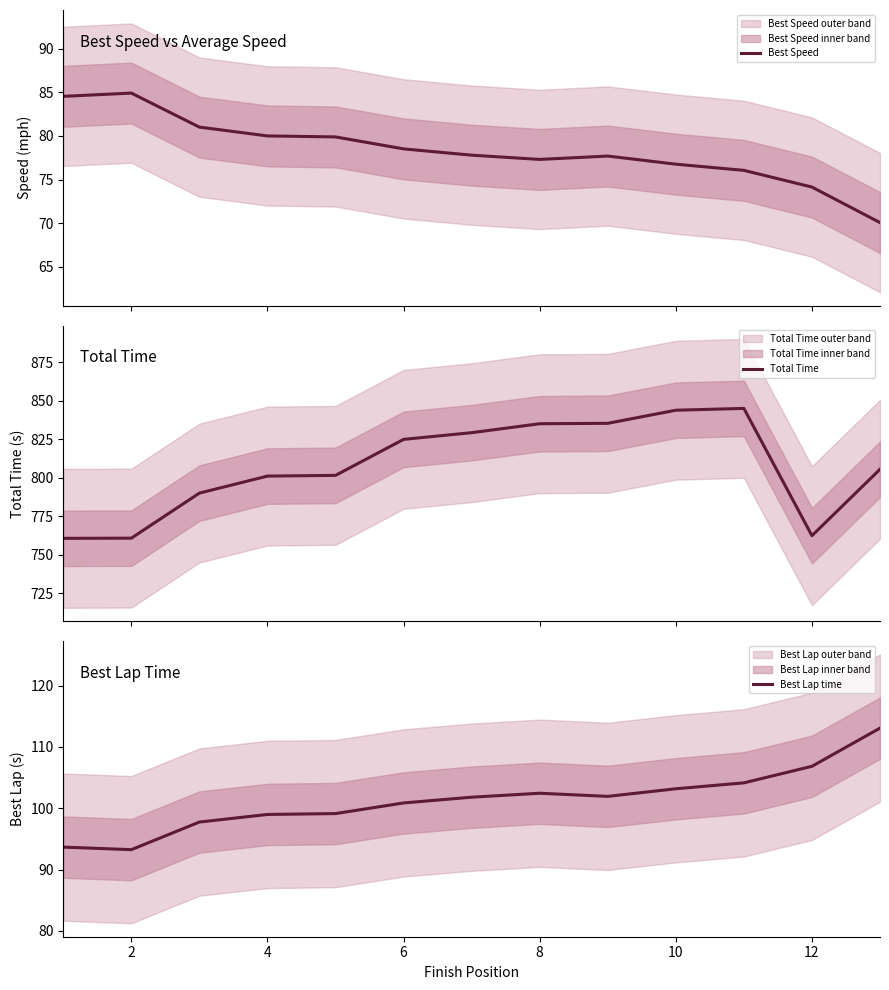

True or false: Best Speed and Total Time cross at least once.

False